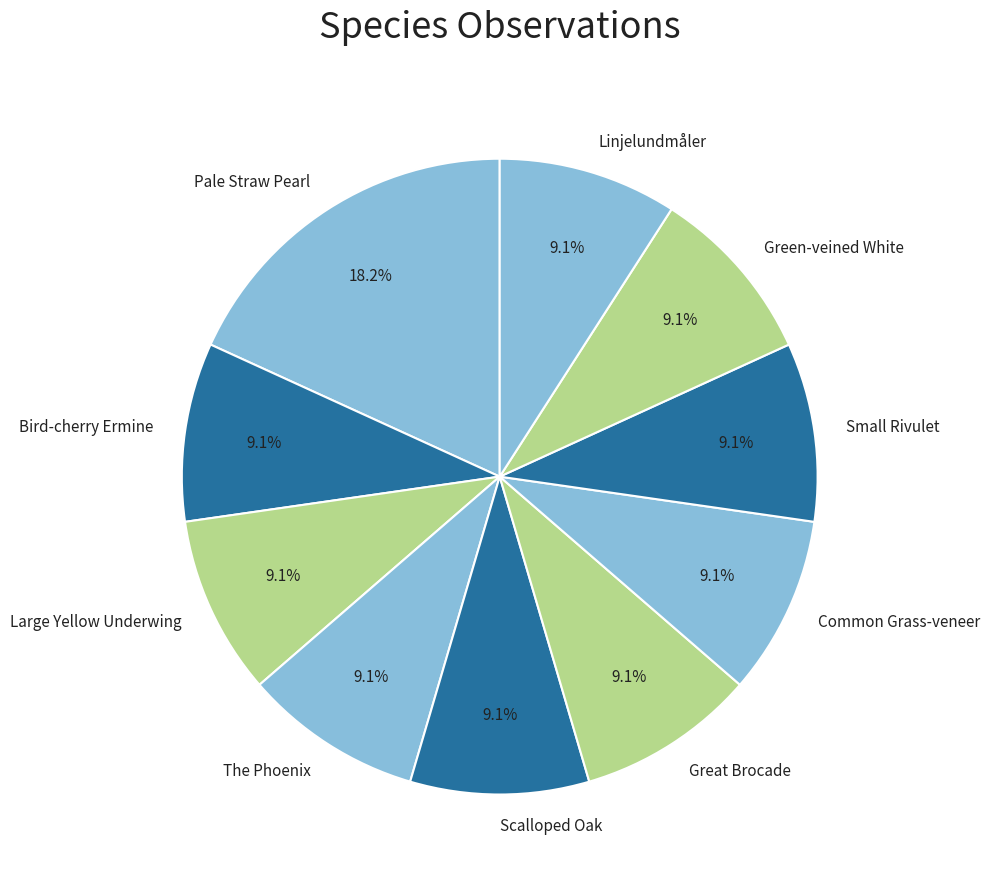

Approximately how many times larger is the value at Bird-cherry Ermine compared to The Phoenix?

1.0